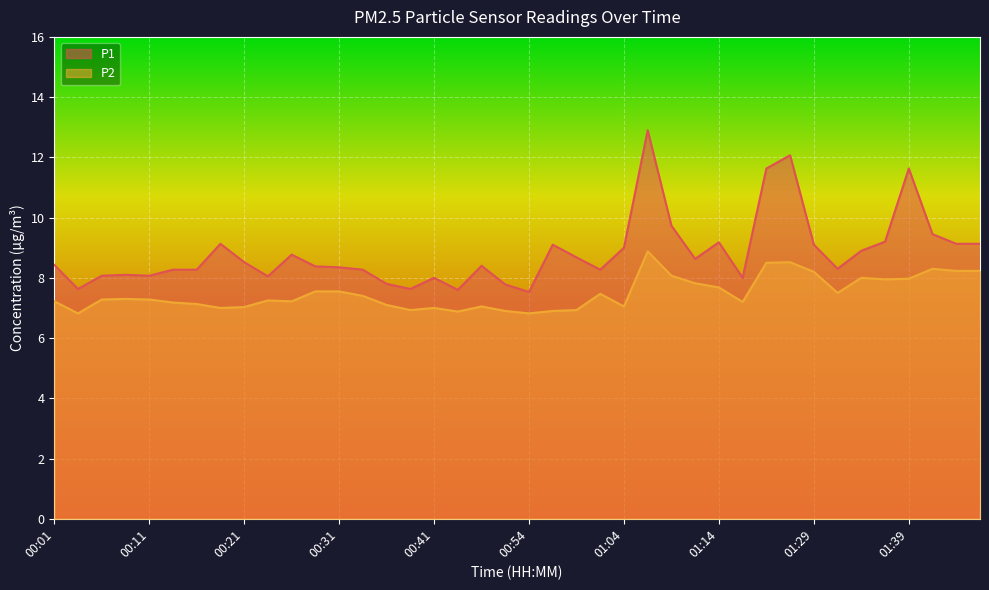

How many distinct data groups are displayed?

2